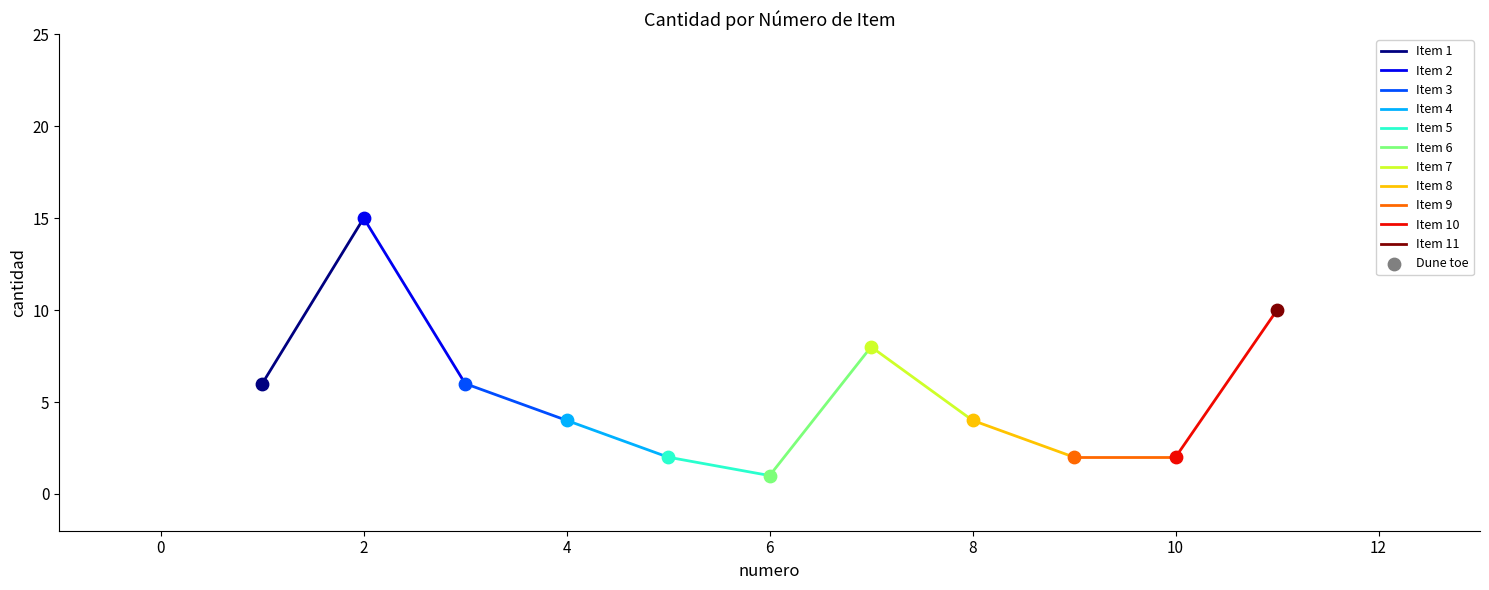

Between 4 and 8, which is larger?

4